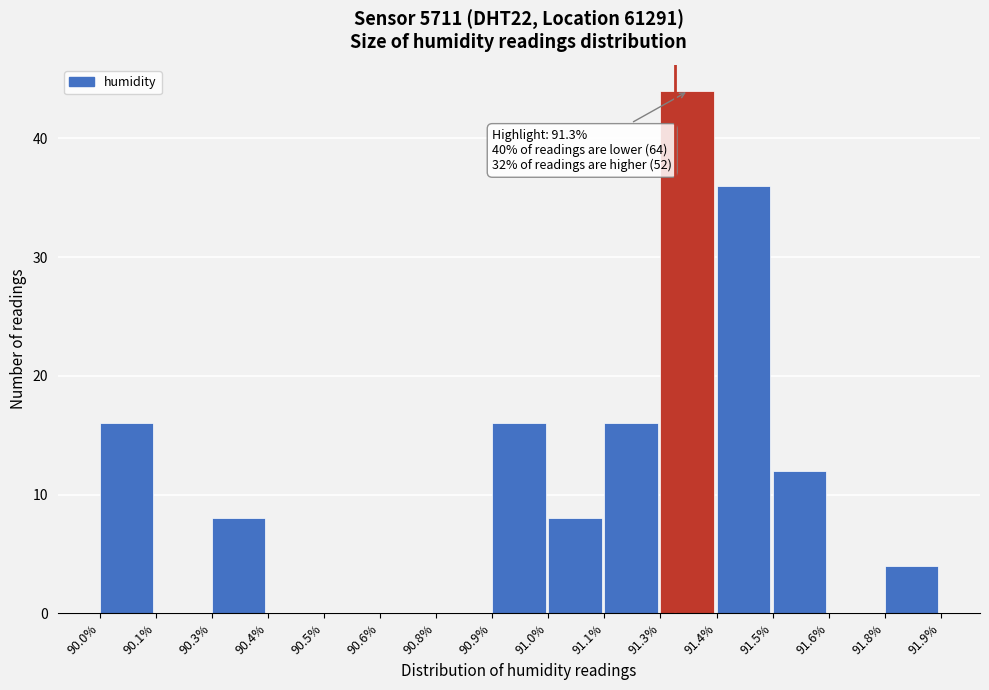

Reading left to right, transcribe all the data shown in this chart.

90.0%=16	90.1%=0	90.3%=8	90.4%=0	90.5%=0	90.6%=0	90.8%=0	90.9%=16	91.0%=8	91.1%=16	91.3%=44	91.4%=36	91.5%=12	91.6%=0	91.8%=4